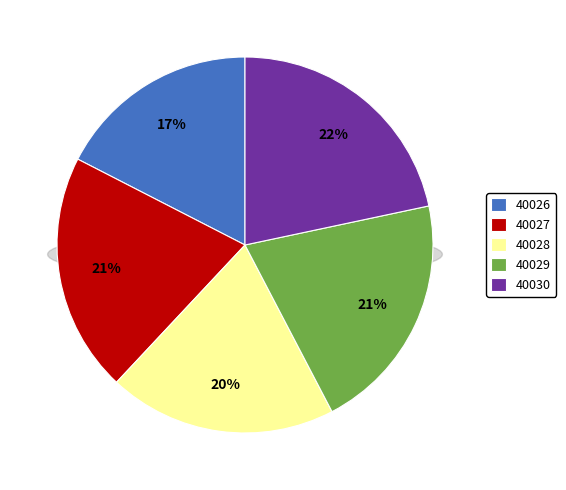

Which has a higher value, 40030 or 40028?

40030